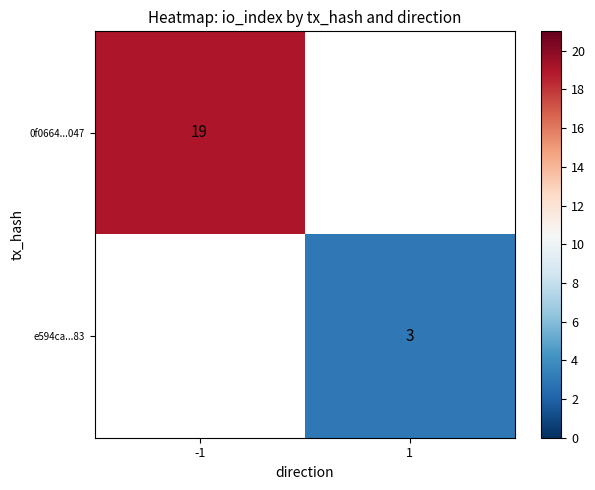

Is the value of 0f0664...047 at -1 greater than the value of e594ca...83 at 1?

Yes